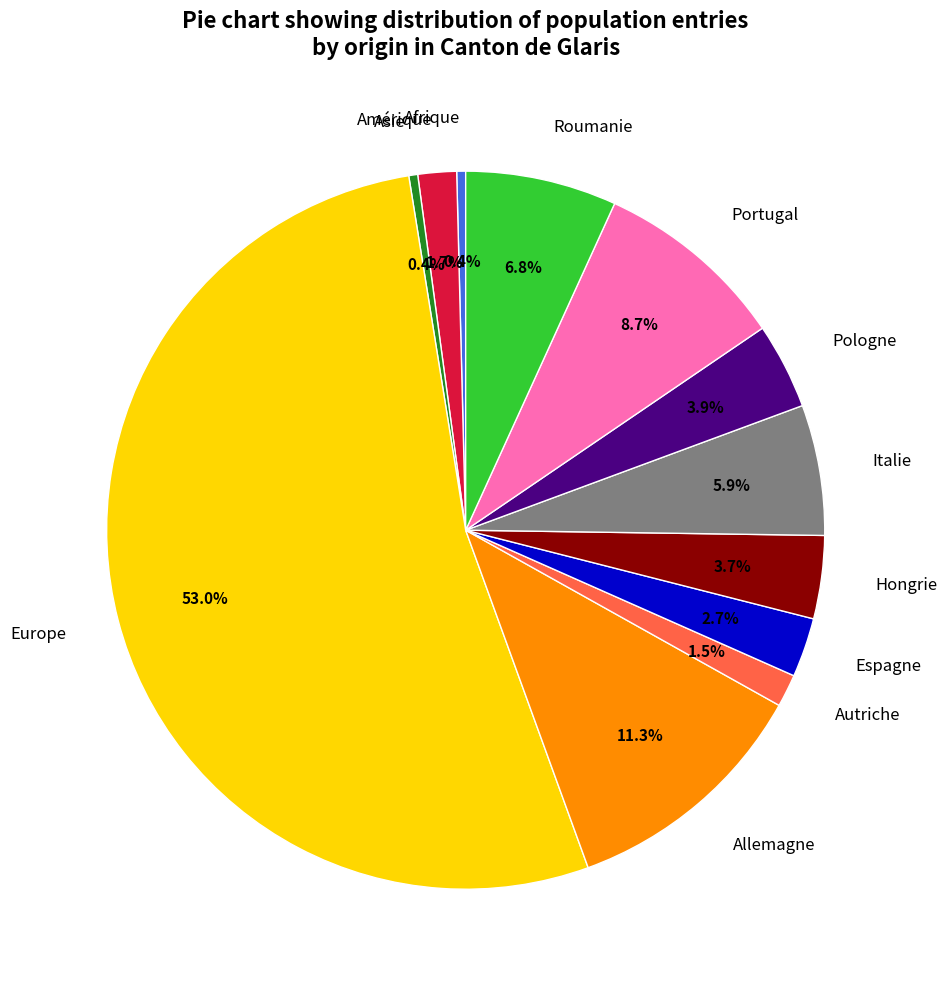

To the nearest percent, what is the difference between the Asie and Roumanie slice percentages?

6%